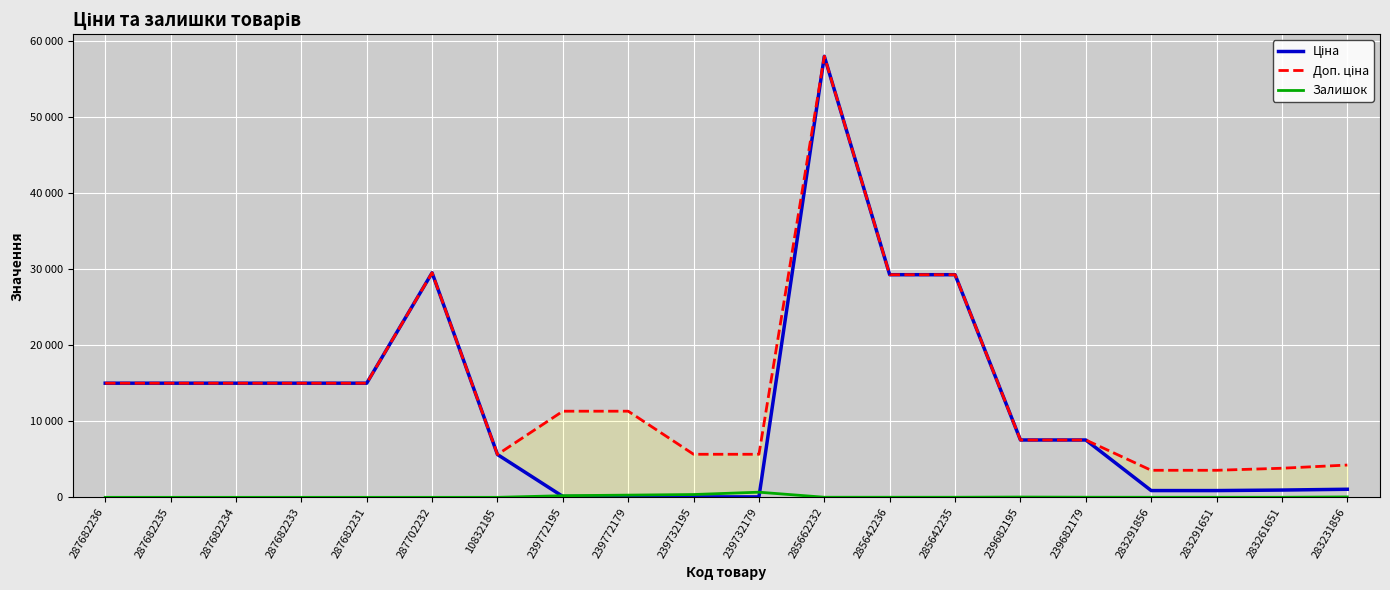

What is the value of the Доп. ціна point at the 11th from the left?

5667.0